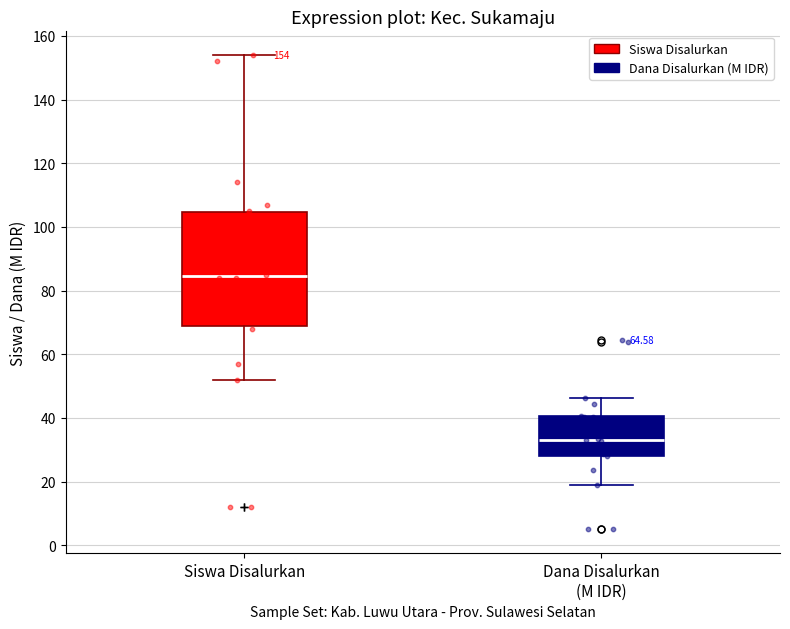

Which box is the tallest, from its lower edge to its upper edge?

Siswa Disalurkan